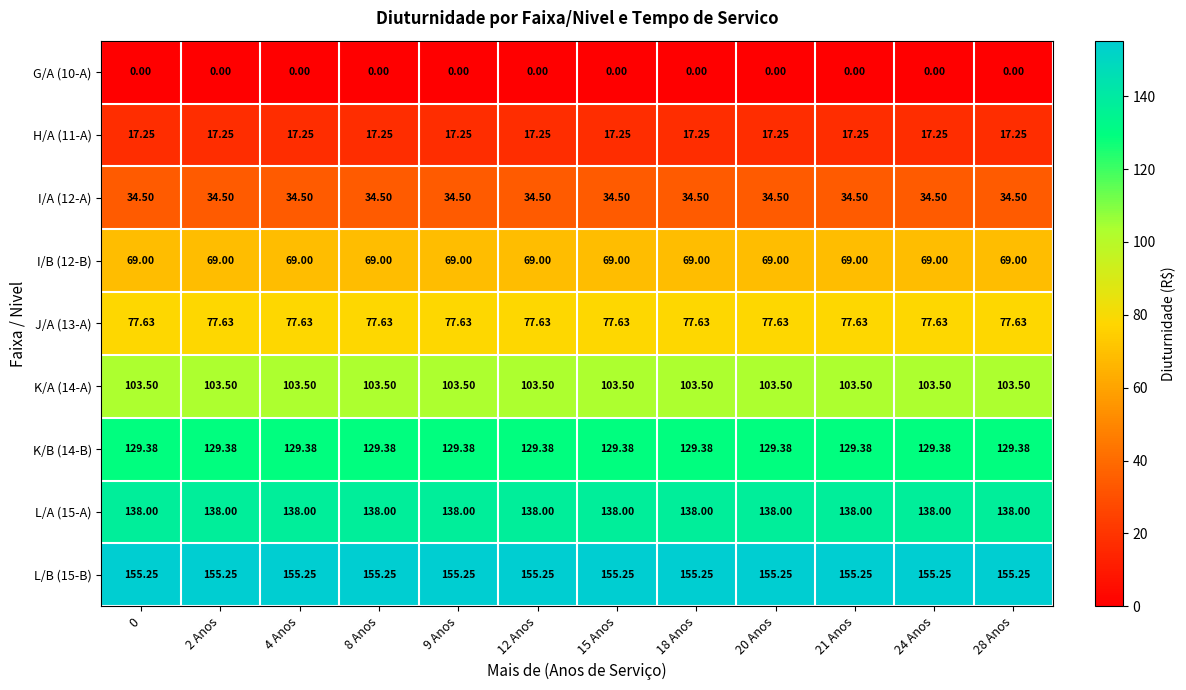

Is the value of G/A (10-A) at 12 Anos greater than the value of I/A (12-A) at 0?

No